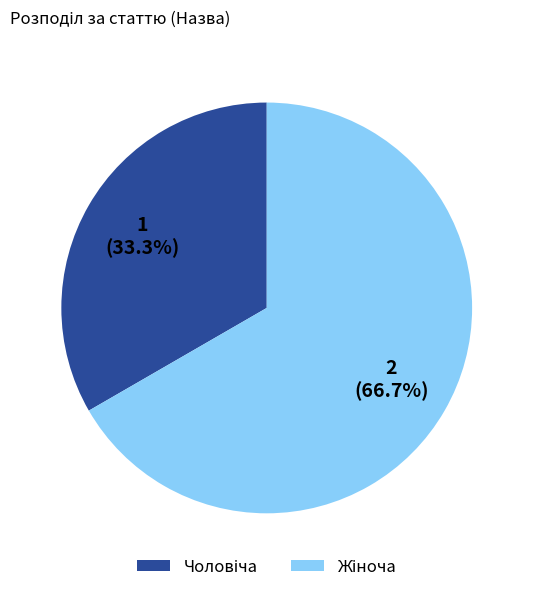

Count the number of slices in the pie.

2